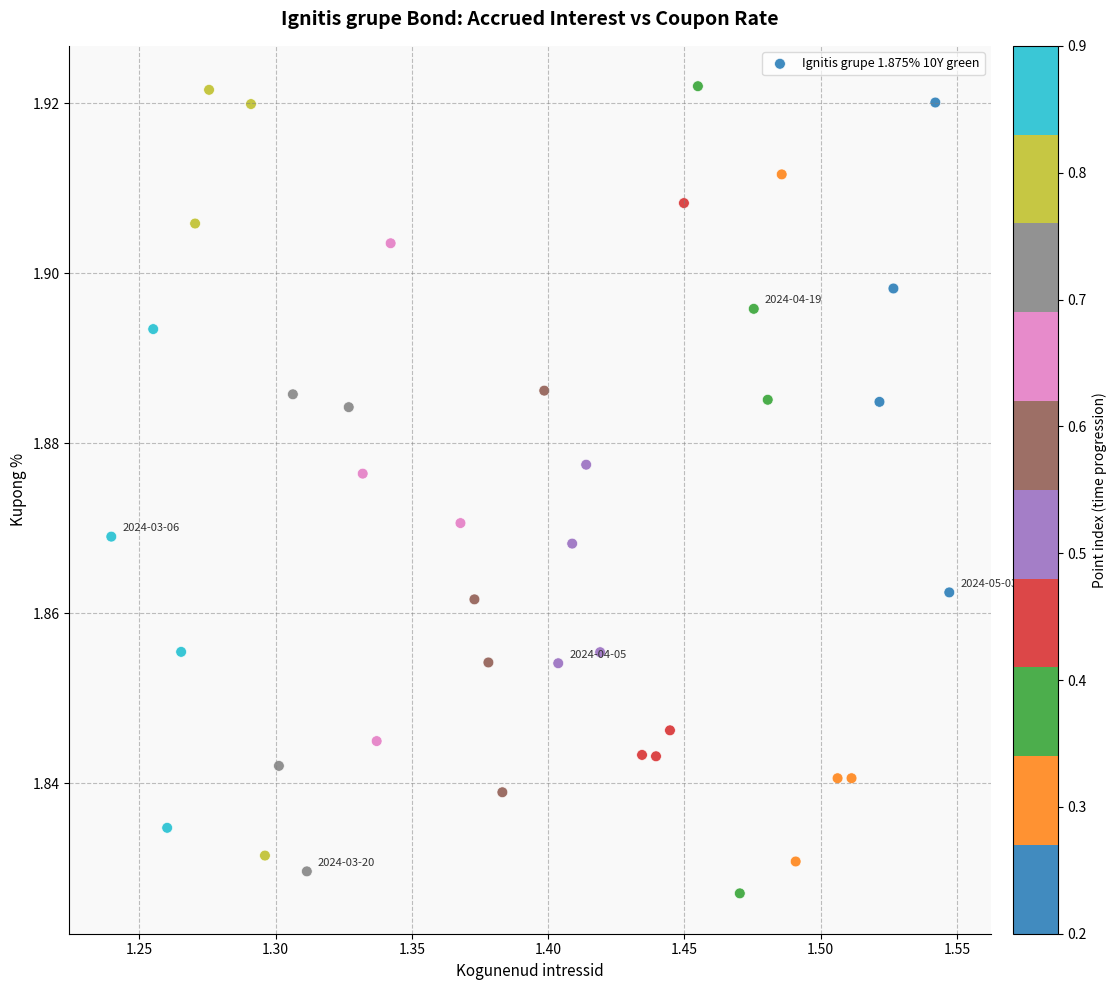

What is the range of X values (max minus min)?

0.3